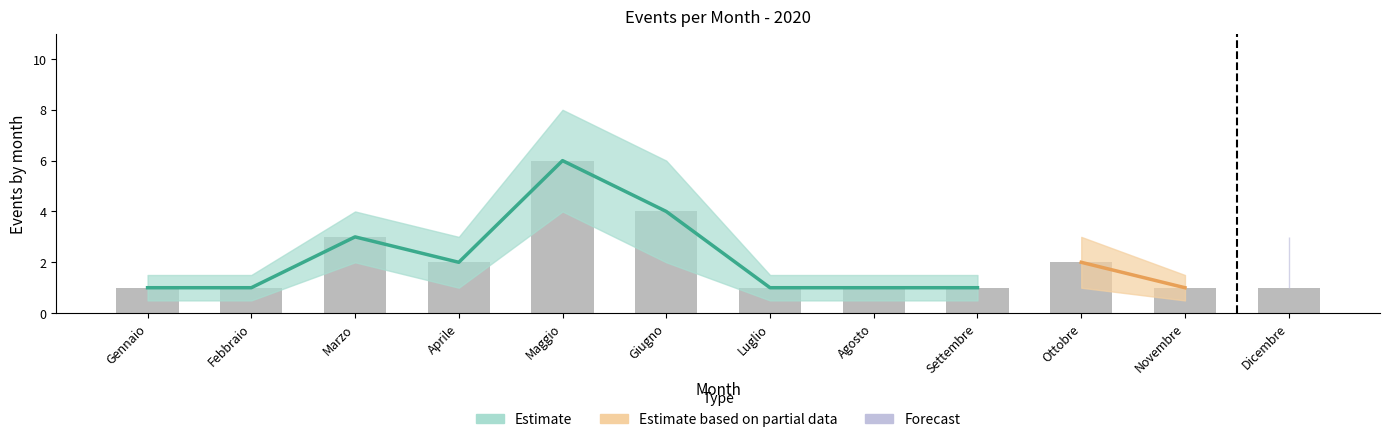

Which has a higher value, Ottobre or Giugno?

Giugno